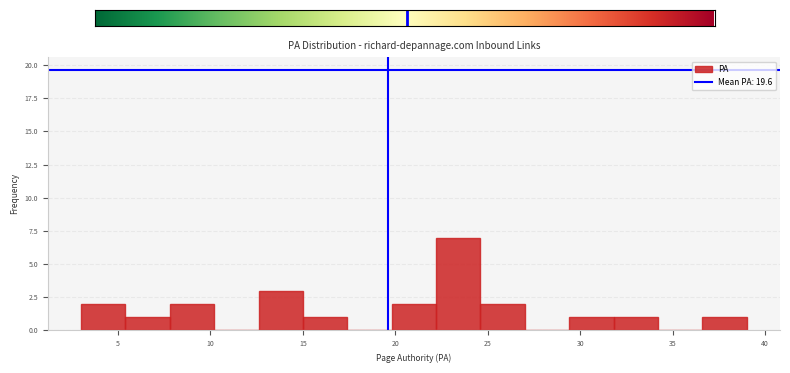

Reading left to right, transcribe this chart: for each bar, give the range it covers on the x-axis and its height. Neither the bar edges nor the heights are printed on the chart, so give them approximately, as read against the axes.

3.0 to 5.4: 2
5.4 to 7.8: 1
7.8 to 10.2: 2
10.2 to 12.6: 0
12.6 to 15.0: 3
15.0 to 17.4: 1
17.4 to 19.8: 0
19.8 to 22.2: 2
22.2 to 24.6: 7
24.6 to 27.0: 2
27.0 to 29.4: 0
29.4 to 31.8: 1
31.8 to 34.2: 1
34.2 to 36.6: 0
36.6 to 39.0: 1